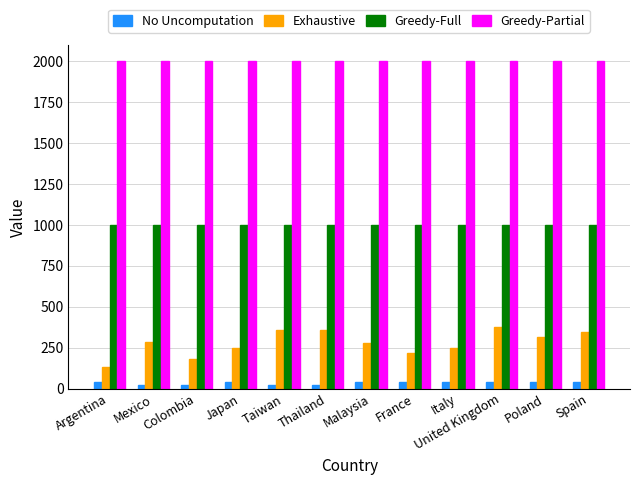

What is the sum of all Greedy-Partial values?

24000